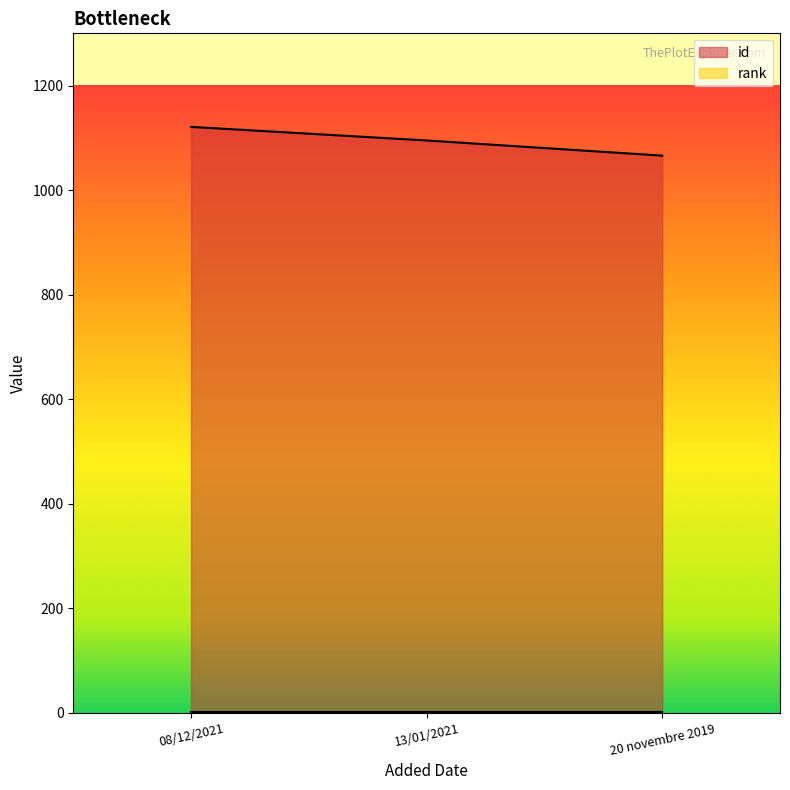

Is it true that id equals 480 at 13/01/2021?

False